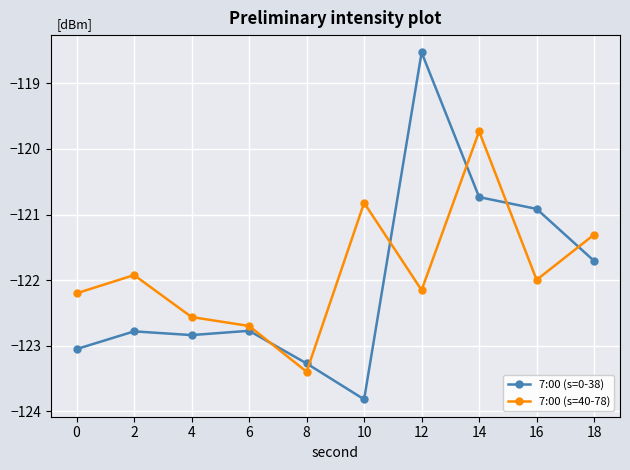

What is the average value of the 7:00 (s=40-78) series?

-121.9